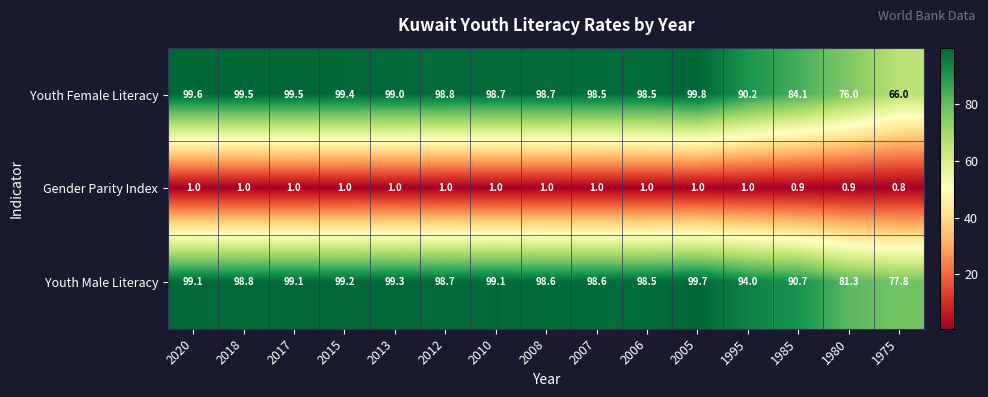

Which series has the largest total across all categories?

Youth Male Literacy